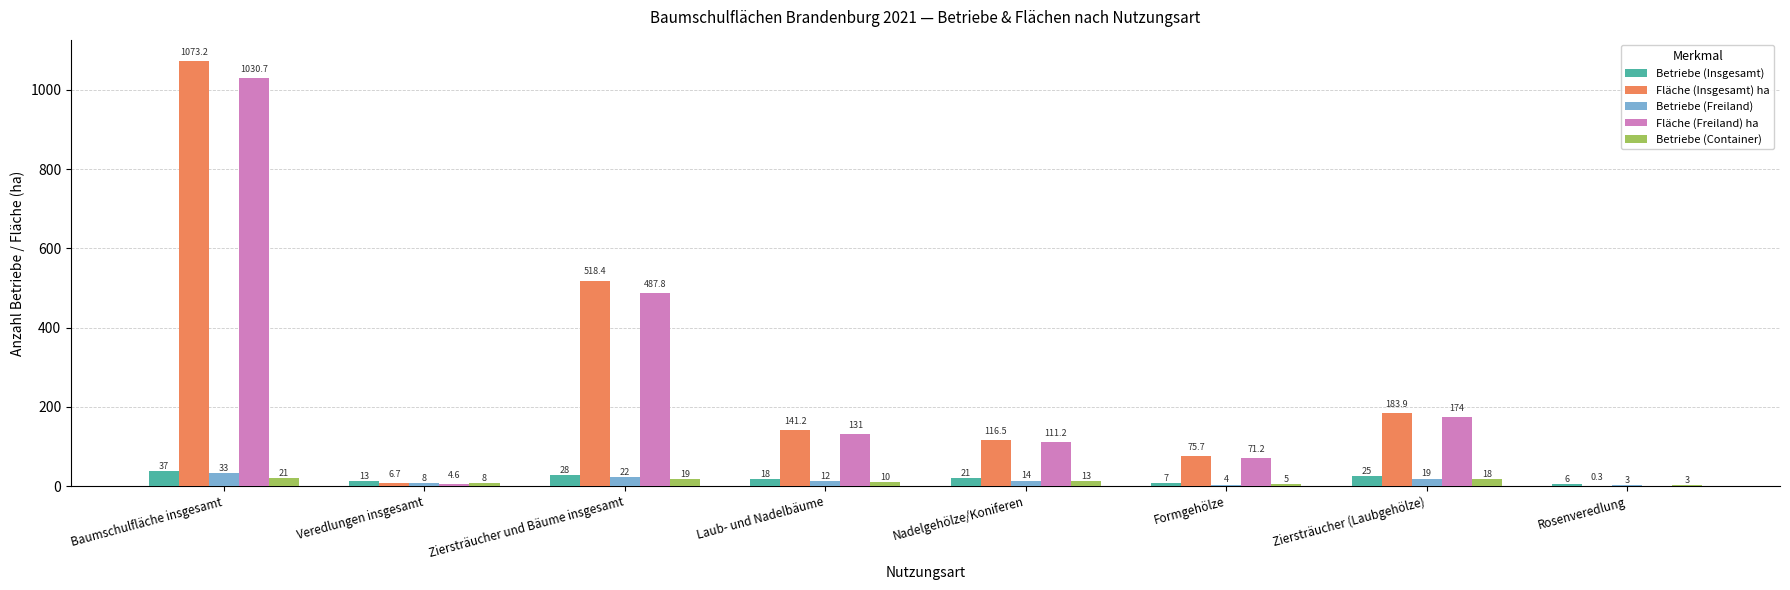

The value of Fläche (Freiland) ha at Nadelgehölze/Koniferen is 111.2. True or false?

True